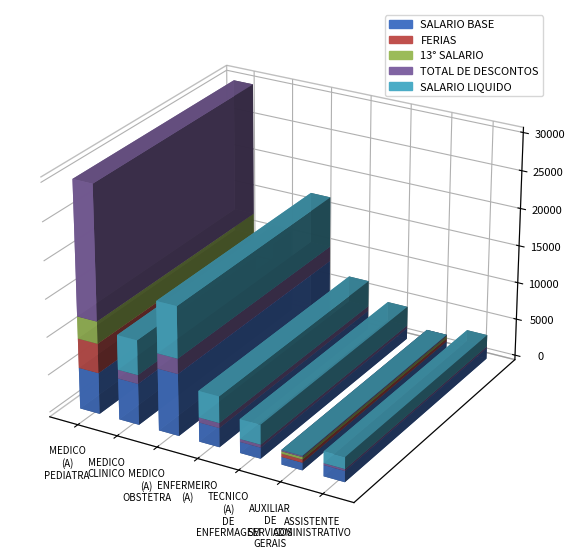

What is the sum of all TOTAL DE DESCONTOS values?

22354.9